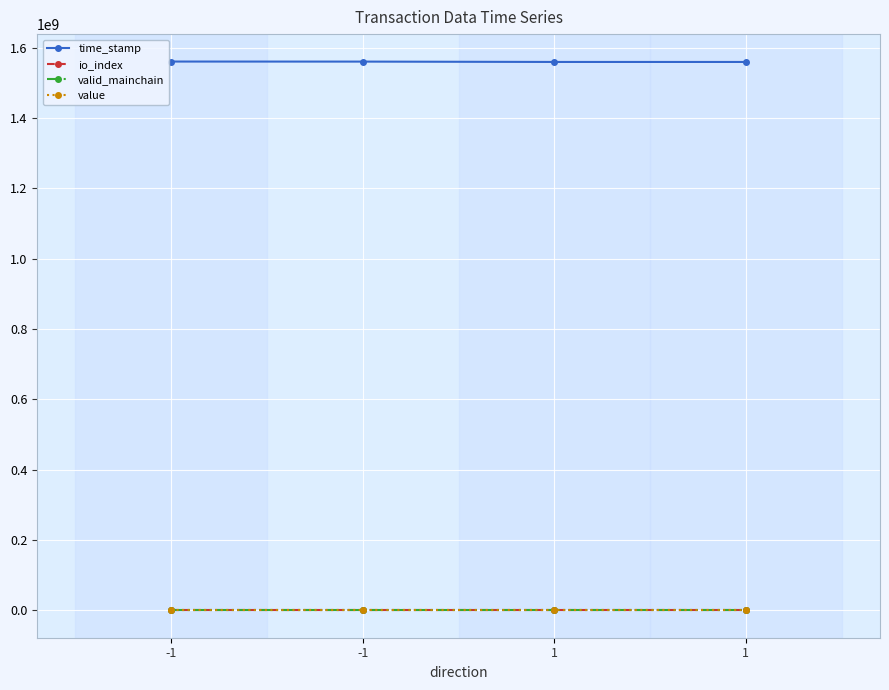

True or false: io_index has a value of 306.5 at -1.

False